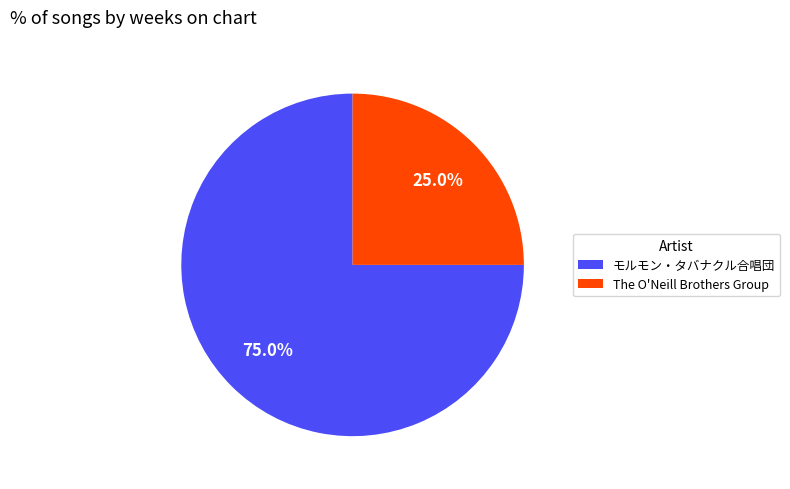

What is the largest slice in the pie chart?

モルモン・タバナクル合唱団